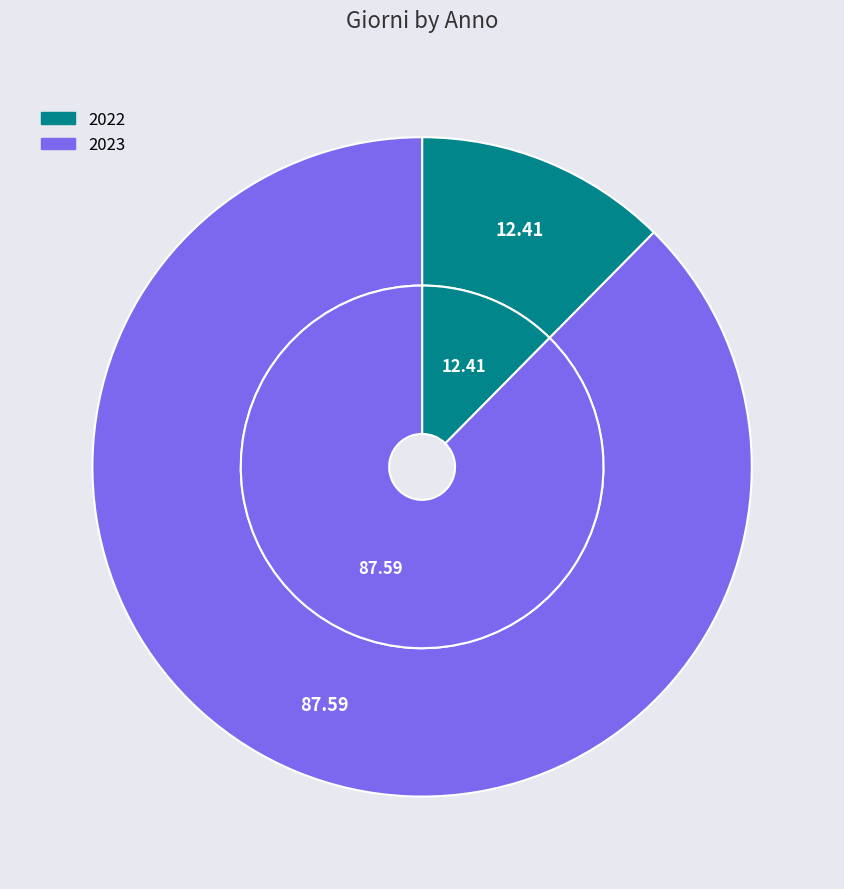

Is it true that 2023 is 88% of the pie?

True